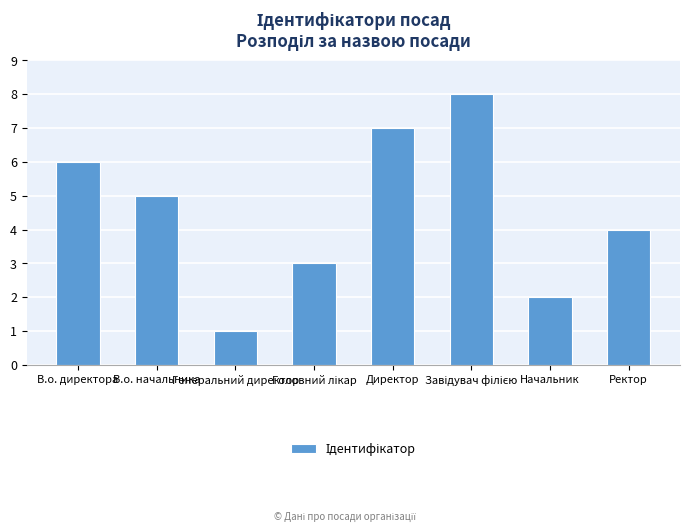

How many data points does each series have?

8